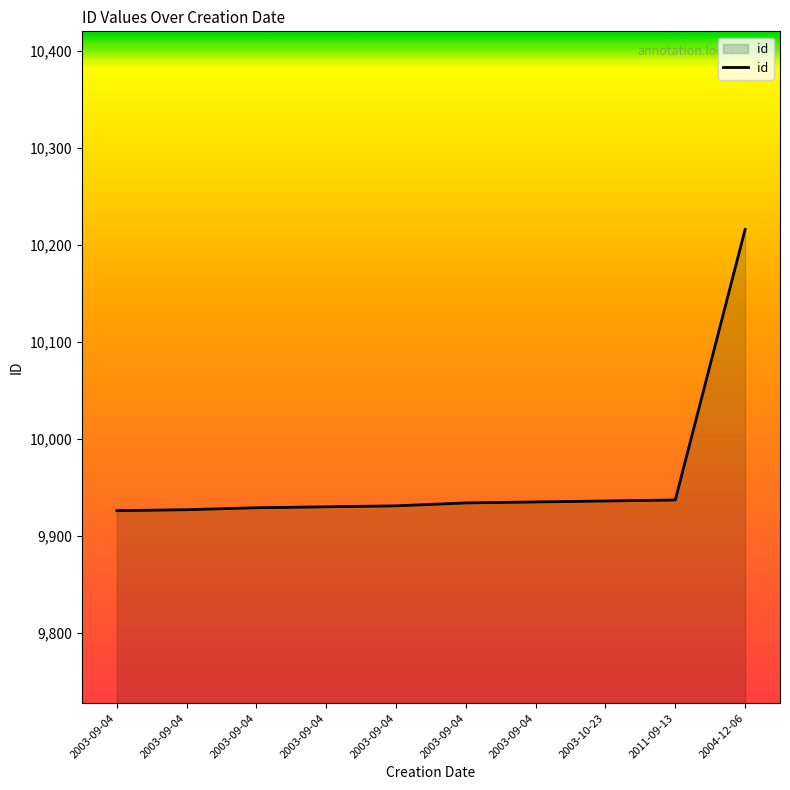

Read the value at 2003-10-23.

9936